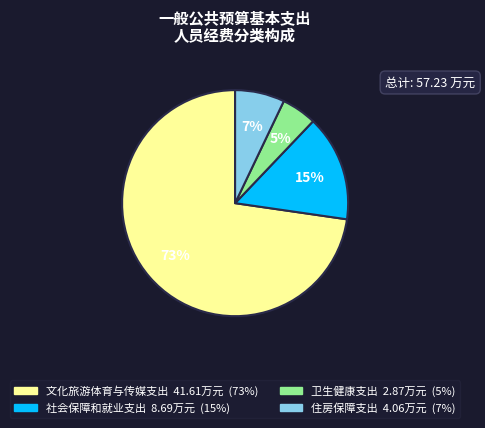

True or false: 社会保障和就业支出 accounts for 15% of the total.

True